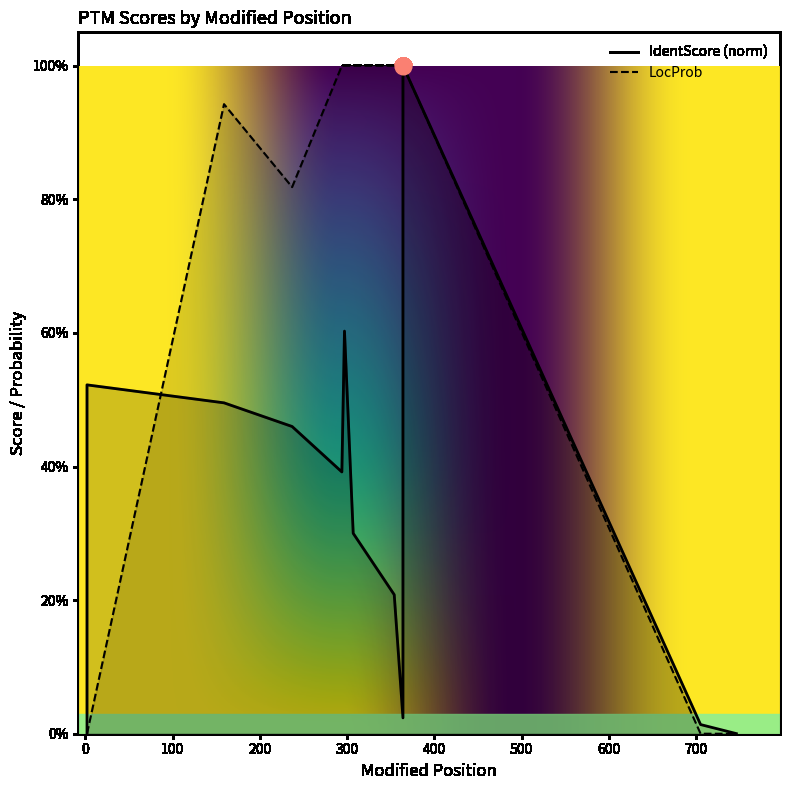

At which category is the sum across all series the highest?

364